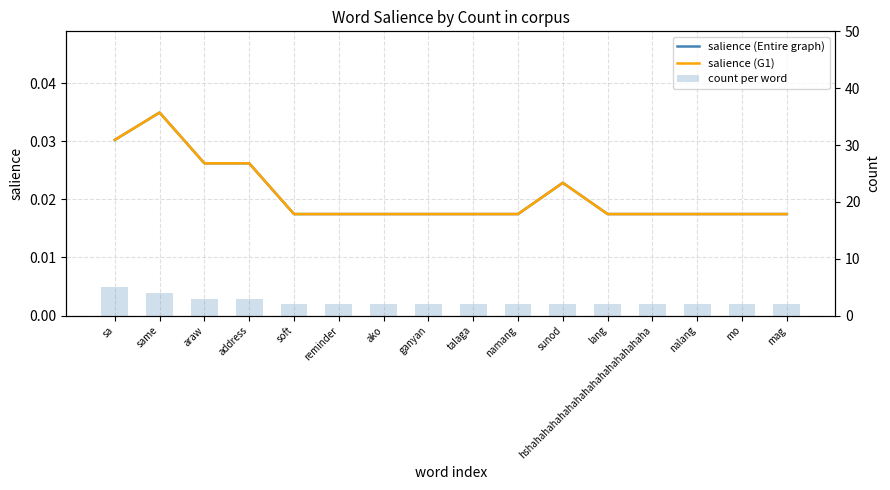

At which label is salience (Entire graph) closest to 0?

soft